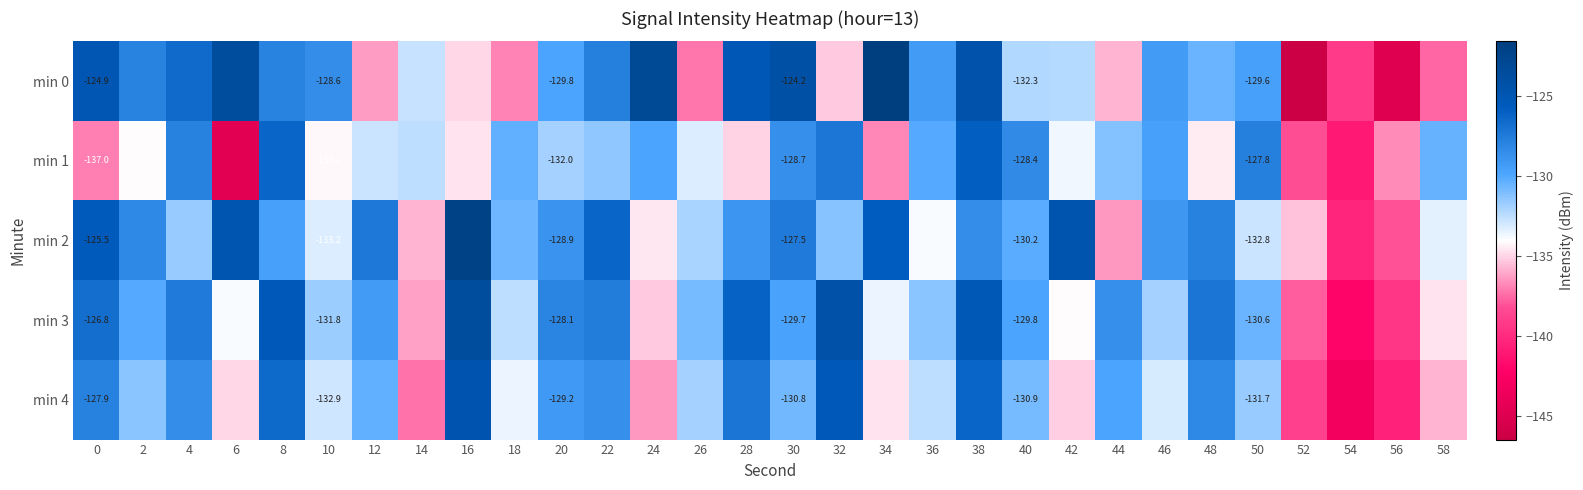

True or false: min 0 has a value of -58.5 at 20.

False